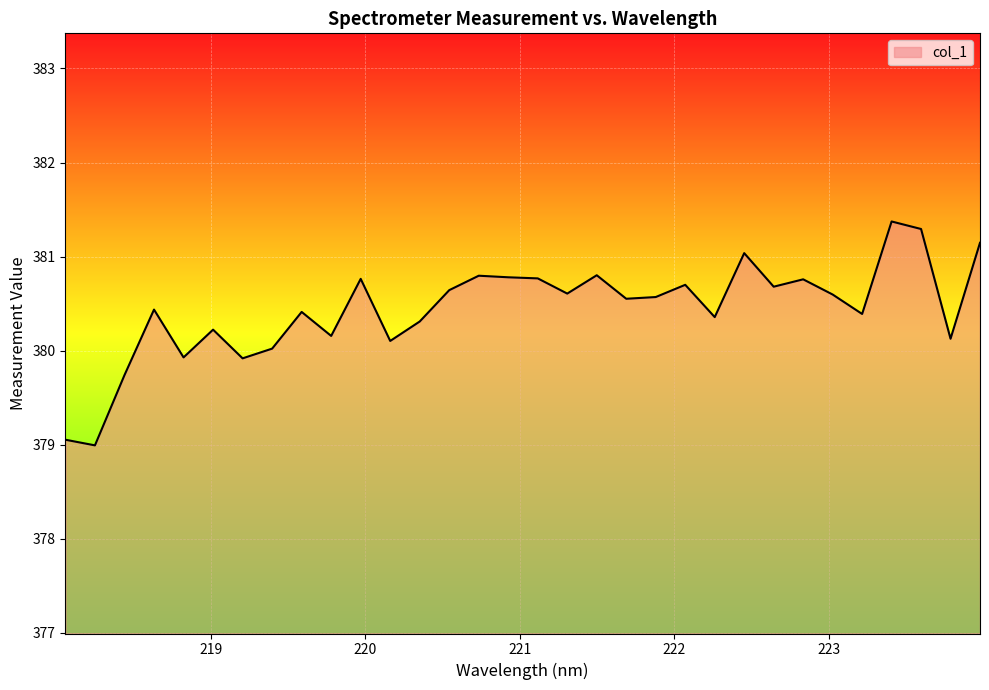

What is the maximum value shown in the chart?

381.4